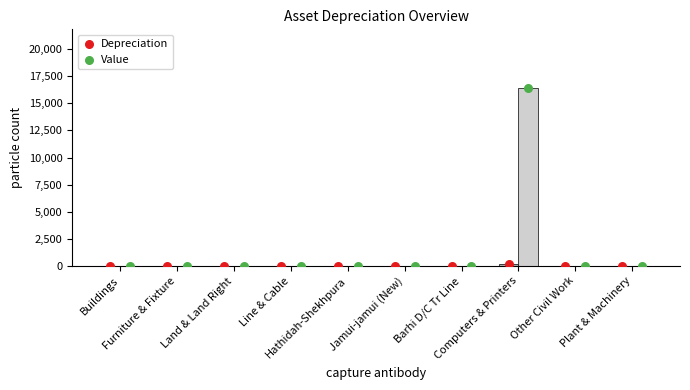

Which series has the largest total across all categories?

Value